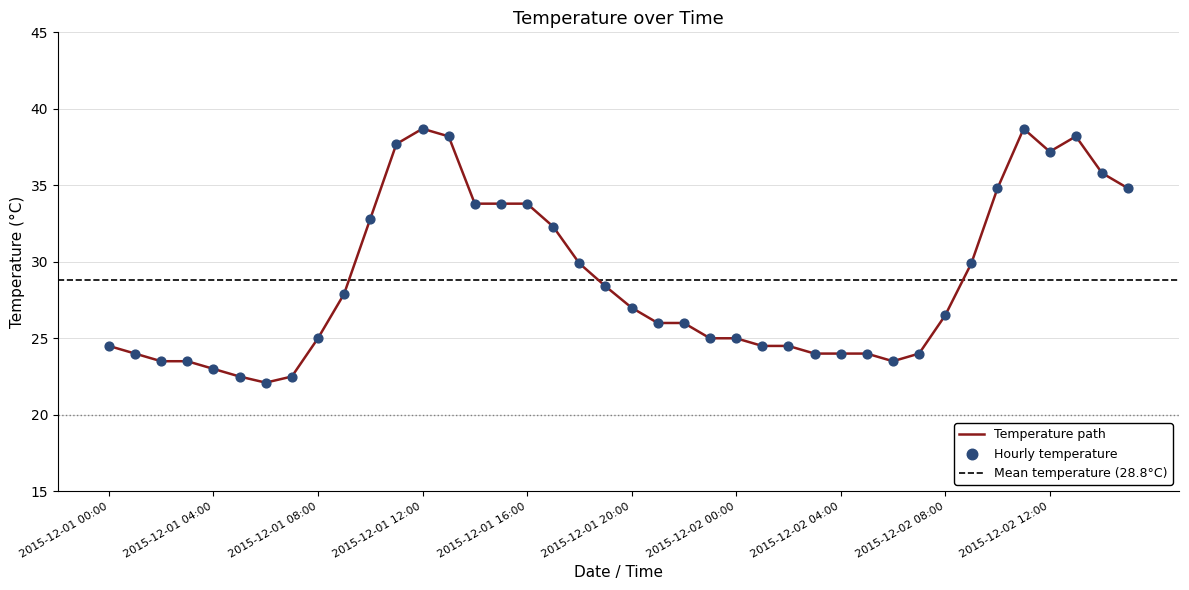

Between 2015-12-02 12:00 and 2015-12-02 06:00, which is larger?

2015-12-02 12:00